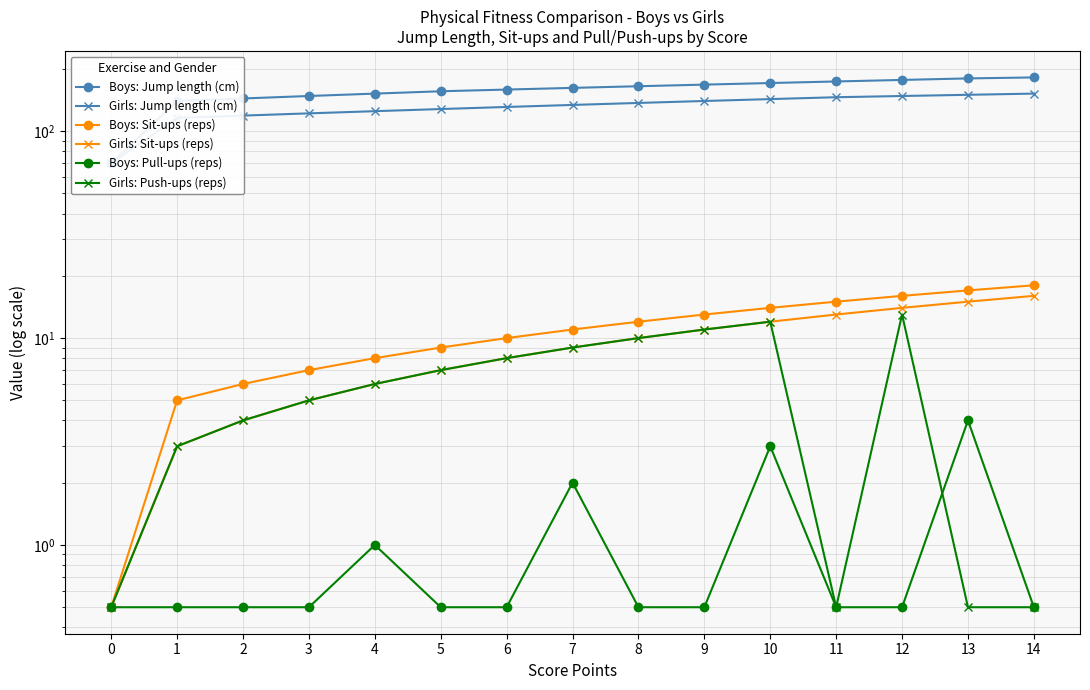

What is the maximum value for Girls: Sit-ups (reps)?

16.0